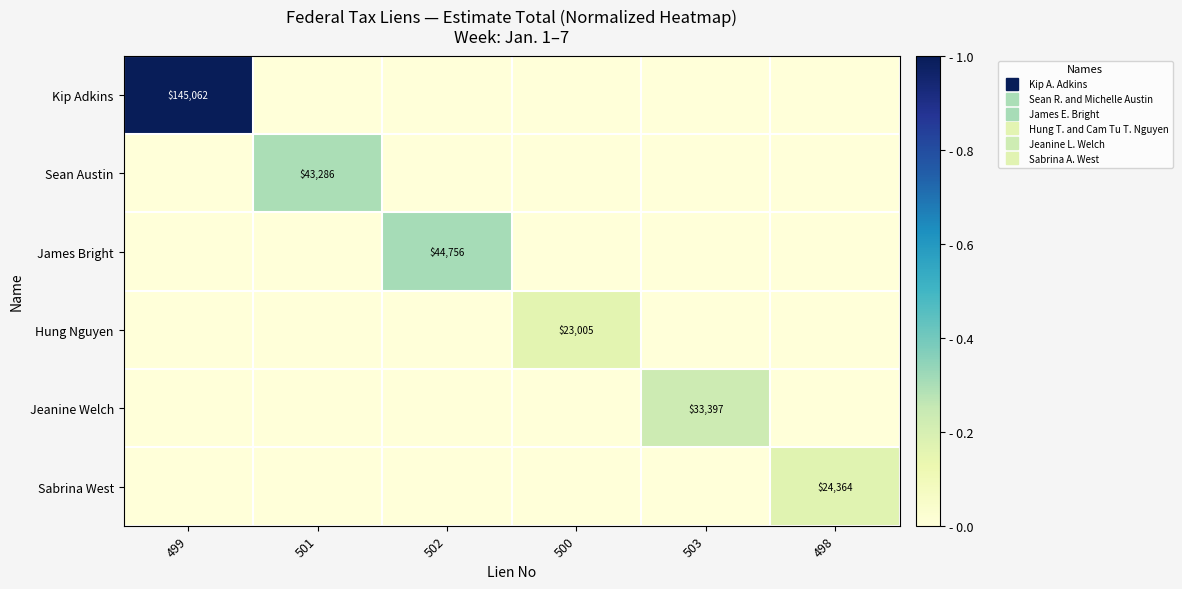

List the labels in order of Kip Adkins value, largest first.

499, 501, 502, 500, 503, 498